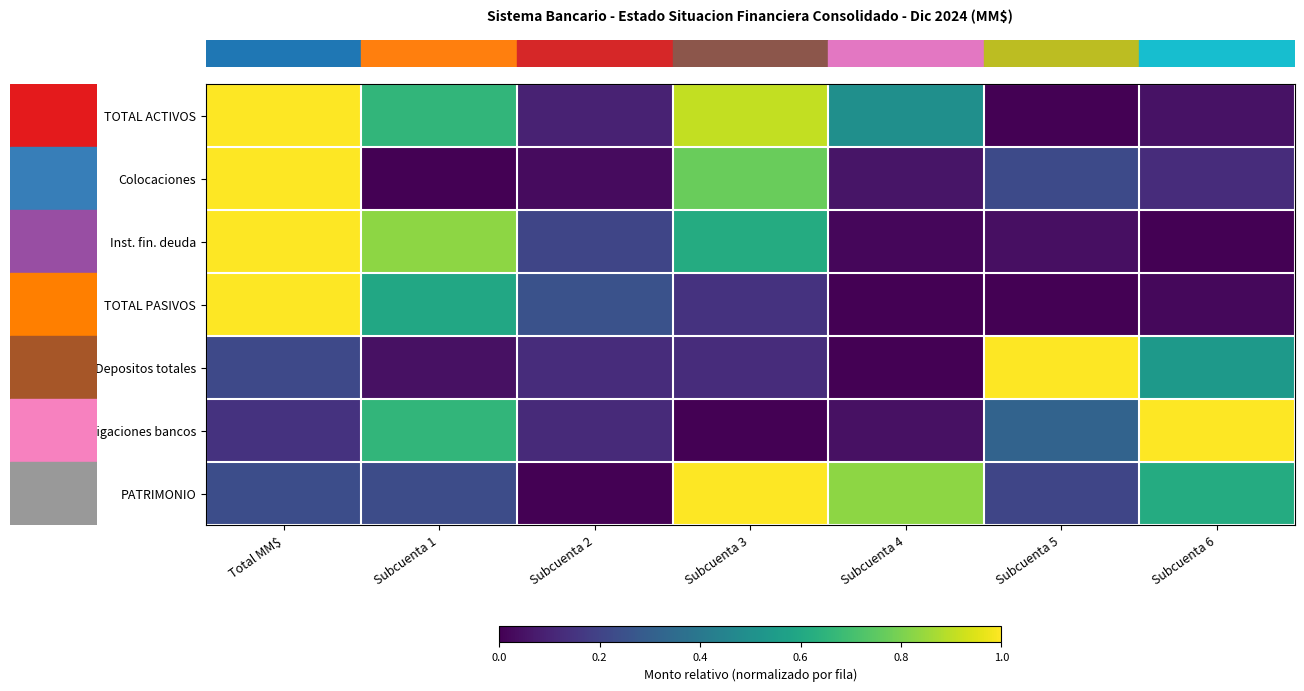

Between Subcuenta 4 and Subcuenta 6, which is larger?

Subcuenta 4